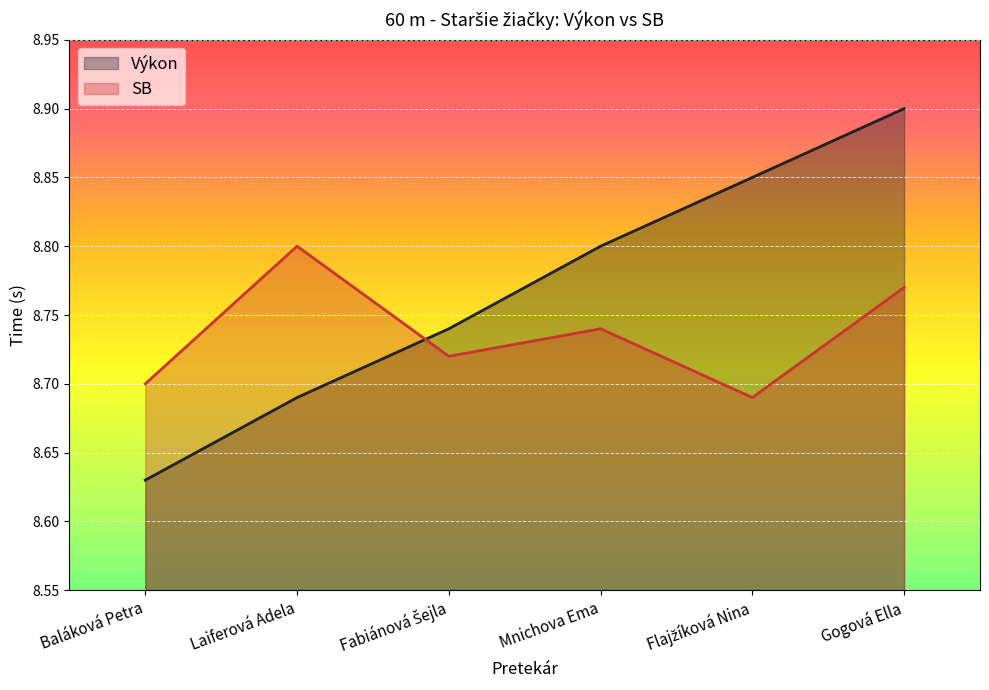

In SB, how many points are lower than both neighbors (excluding endpoints)?

2